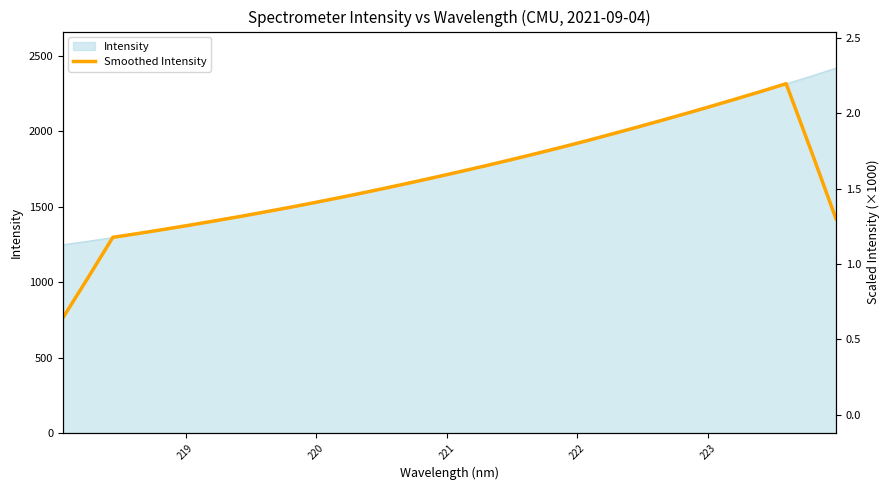

How many categories are shown in the chart?

32